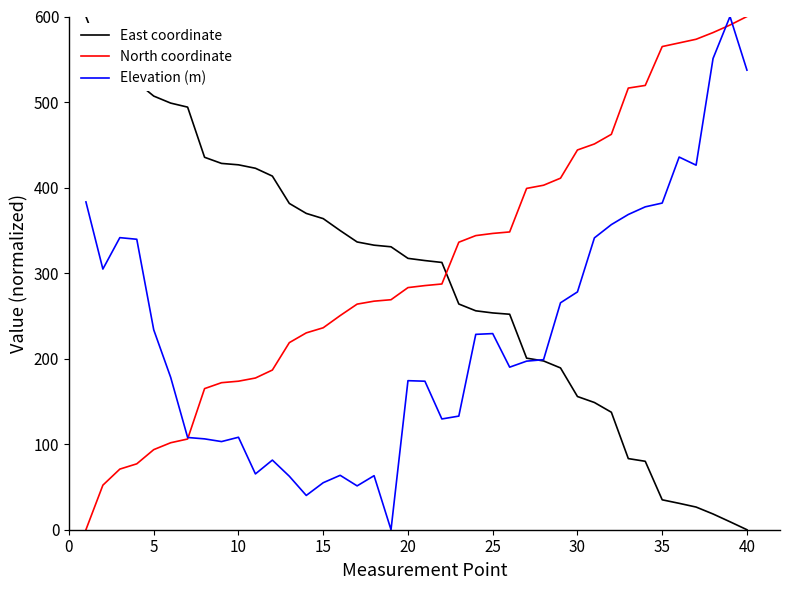

What is the greatest value displayed?

600.0